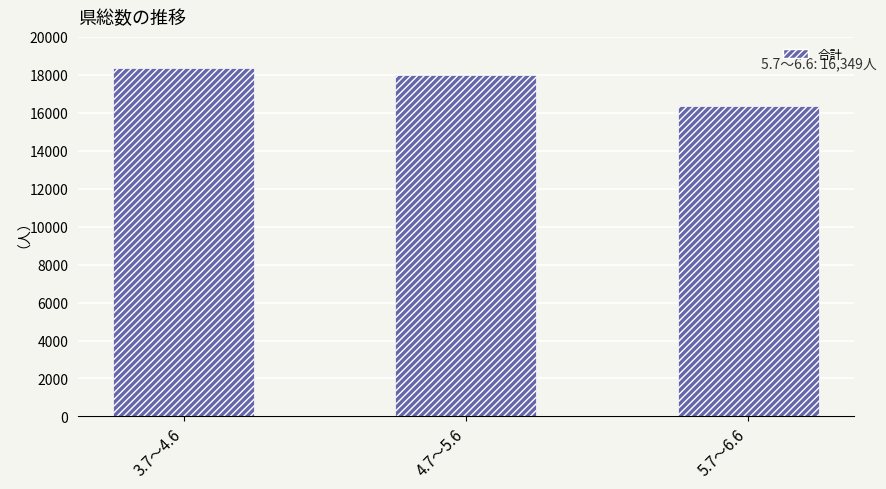

Where is the data nearest to the value 17362?

4.7～5.6